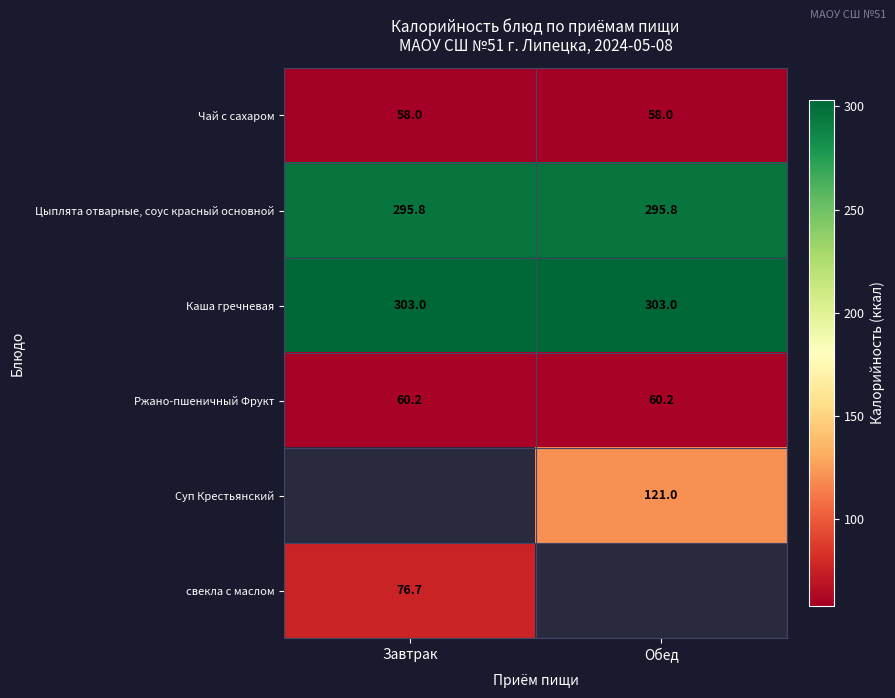

Is it true that Ржано-пшеничный Фрукт equals 60.2 at Завтрак?

True